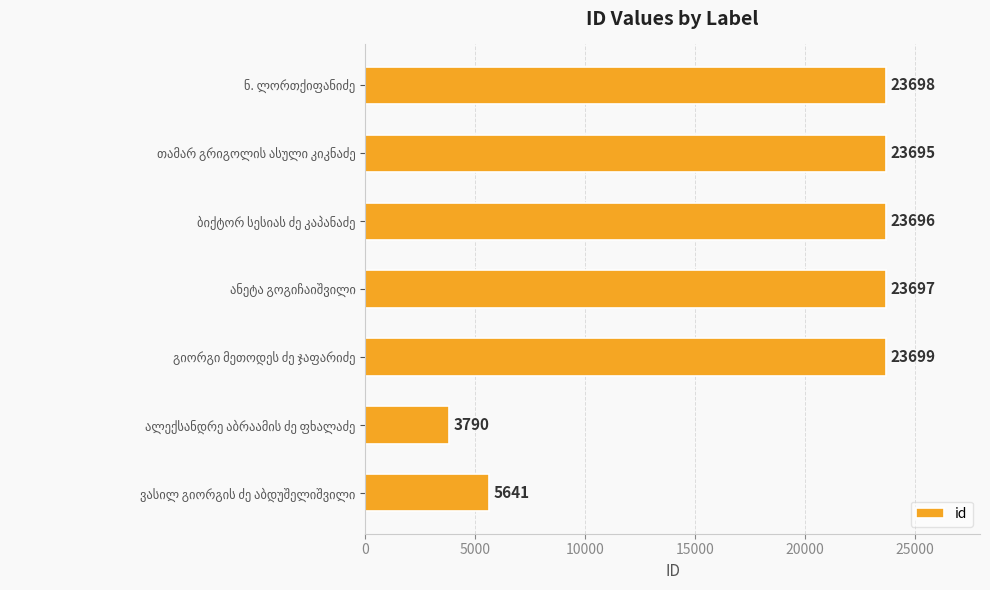

What is the smallest value displayed?

3790